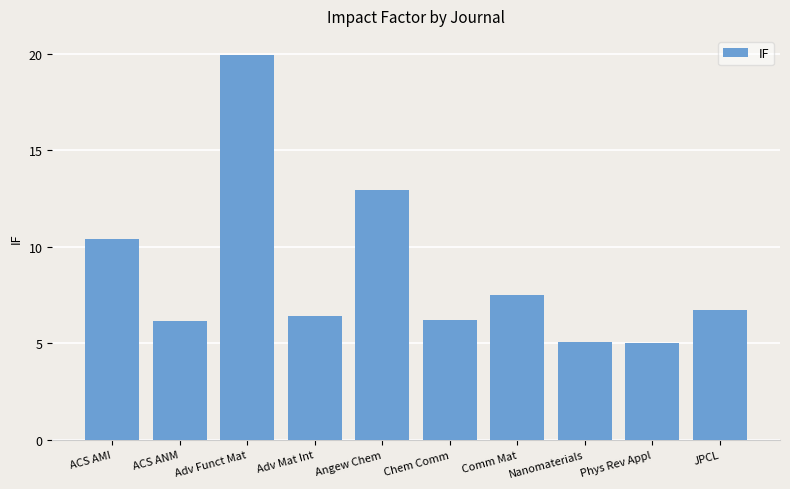

What is the change in value from ACS AMI to Chem Comm?

-4.2